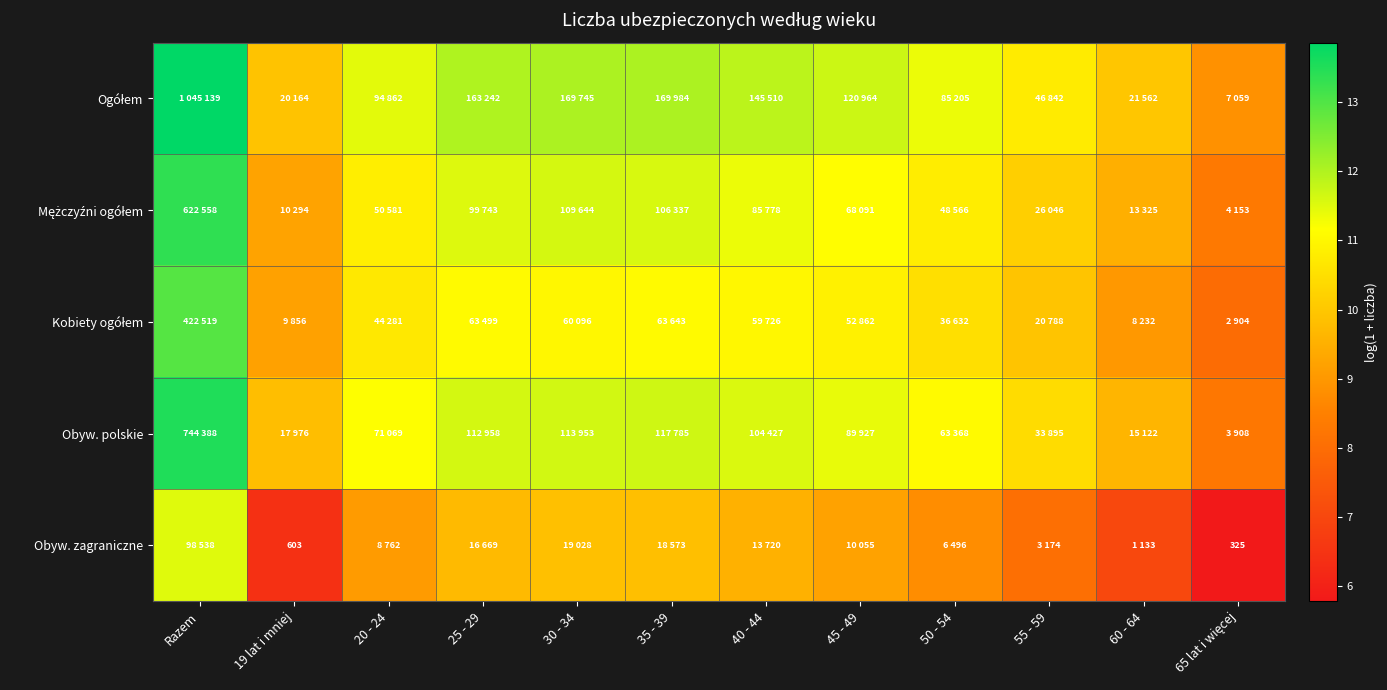

Is the value of Obyw. zagraniczne at 55 - 59 greater than the value of Ogółem at 65 lat i więcej?

No